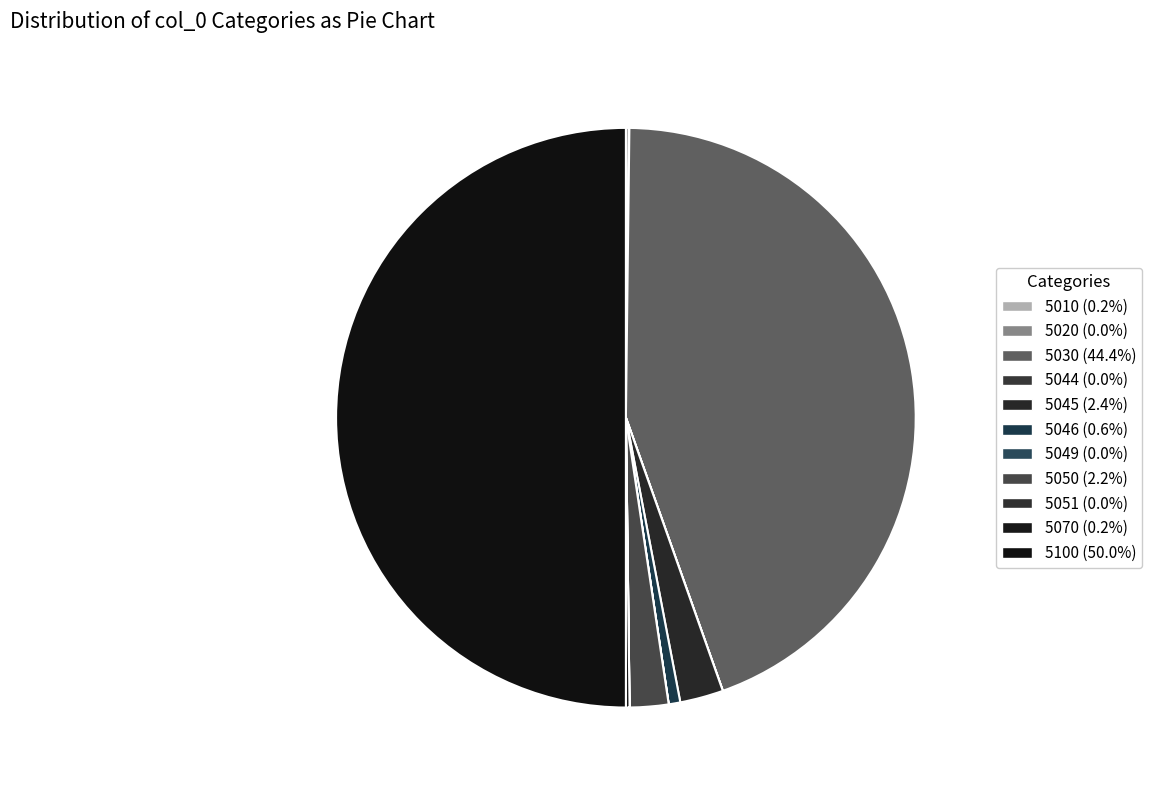

Does 5045 account for over 50% of the chart?

No